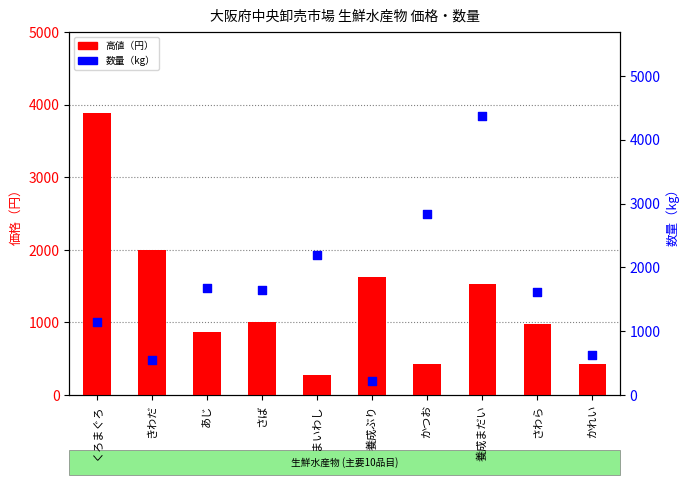

What is the change in value from きわだ to 養成ぶり?

-326